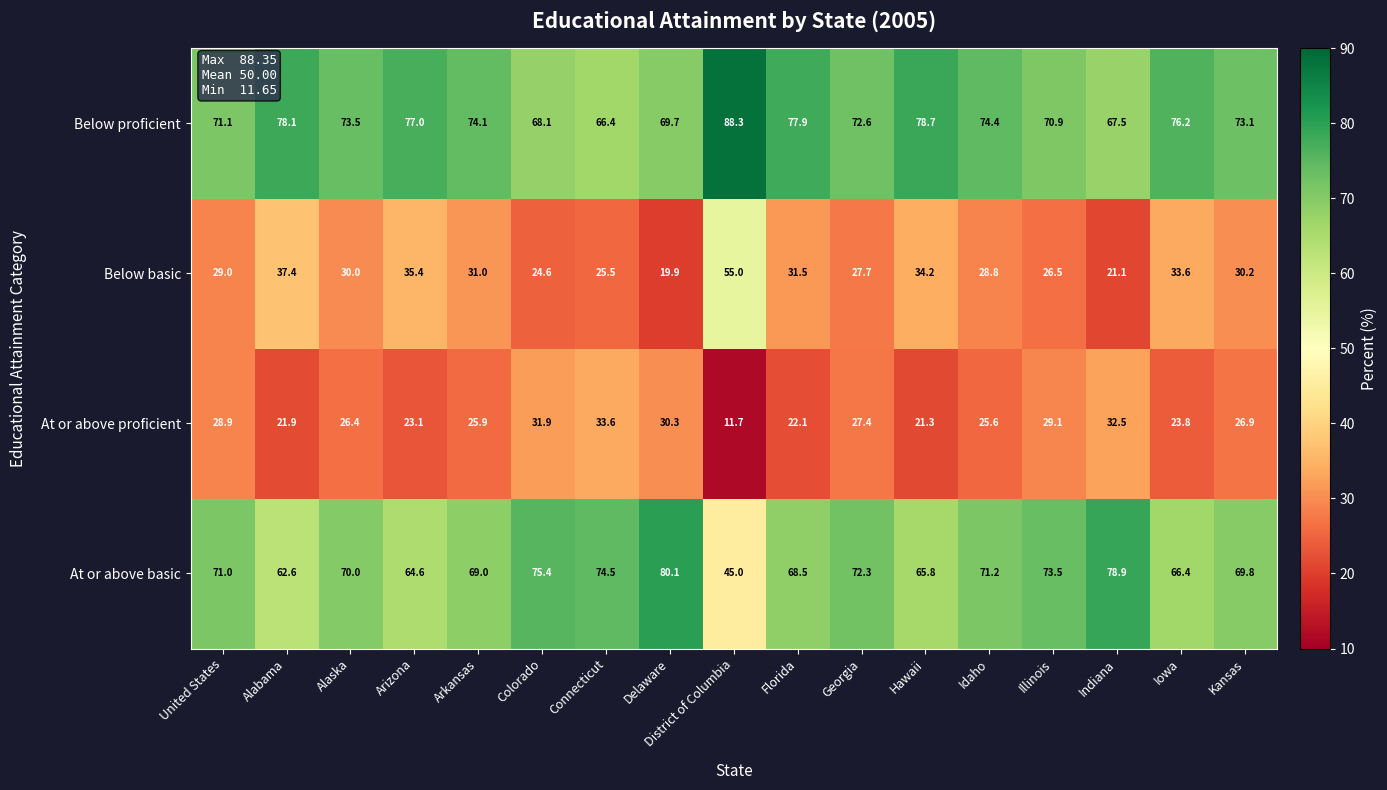

Is the value of At or above basic at Kansas greater than the value of At or above proficient at United States?

Yes